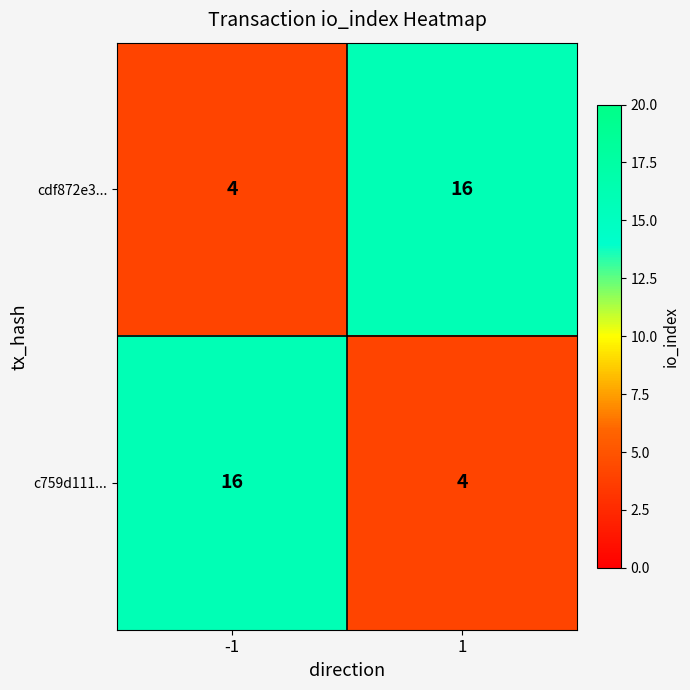

Rank the series at -1 from highest to lowest value.

c759d111..., cdf872e3...